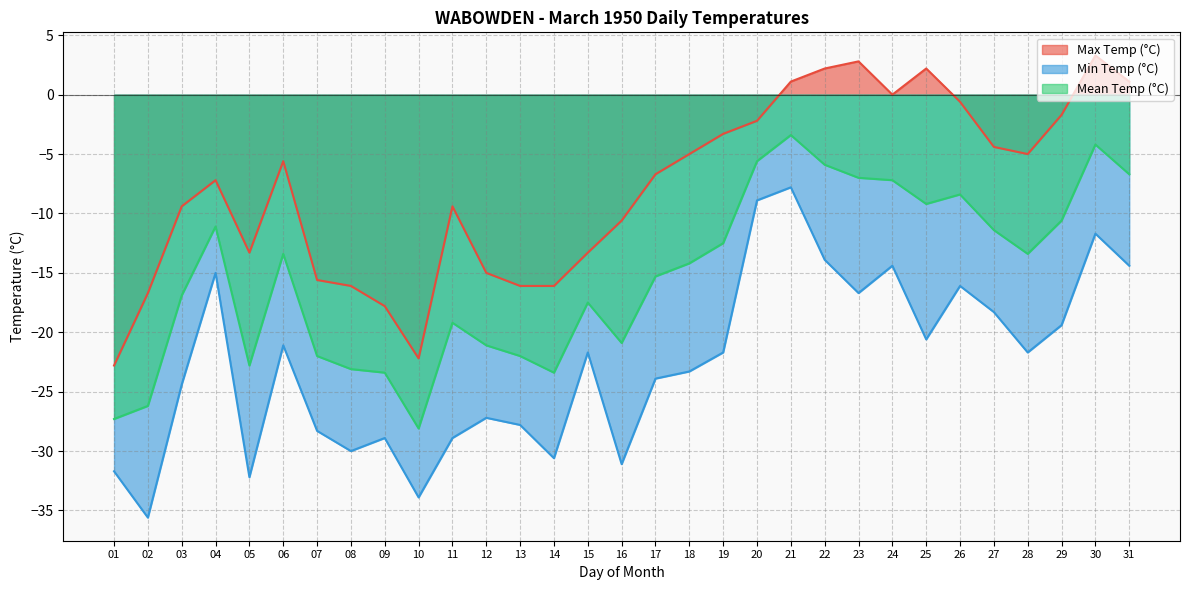

Count the number of data series in this chart.

3